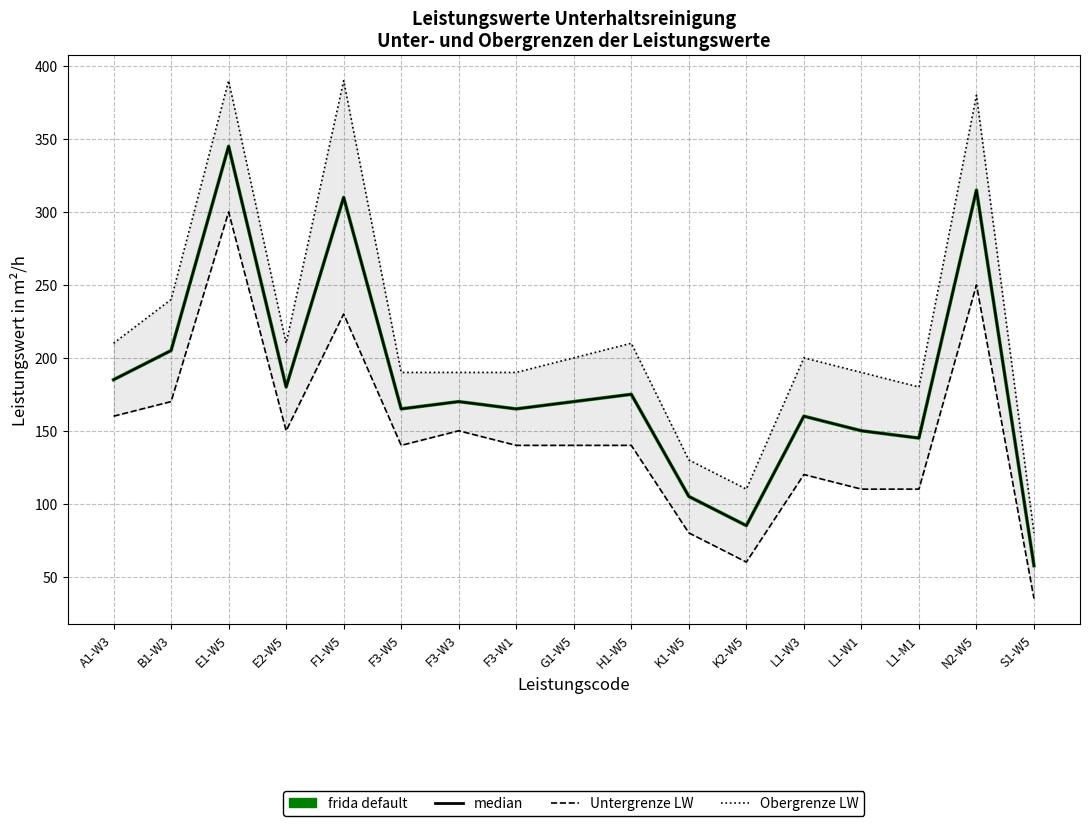

How many values in the Obergrenze LW series exceed 200?

7